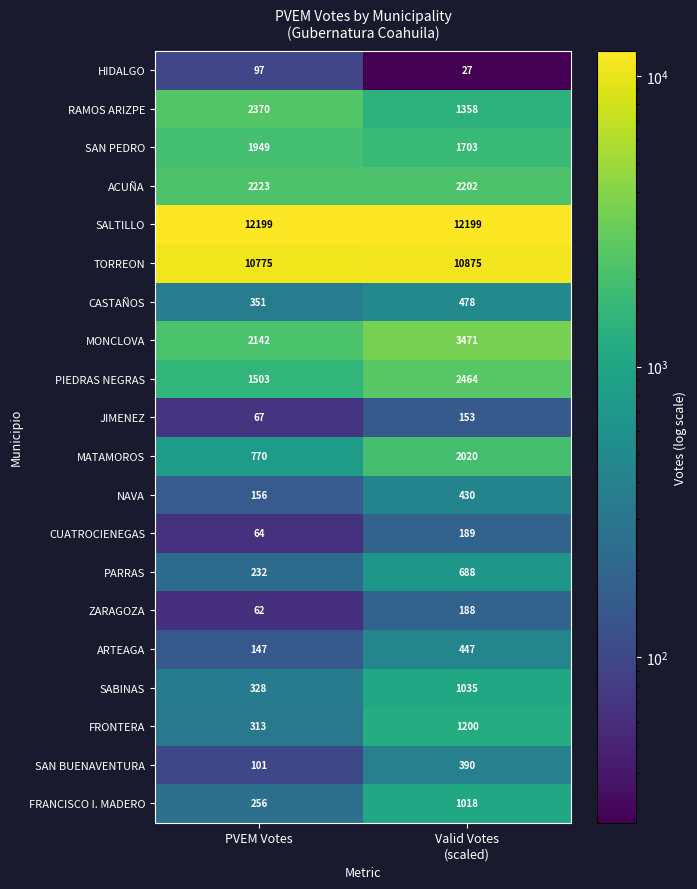

What is the total value across all series at PVEM Votes?

36105